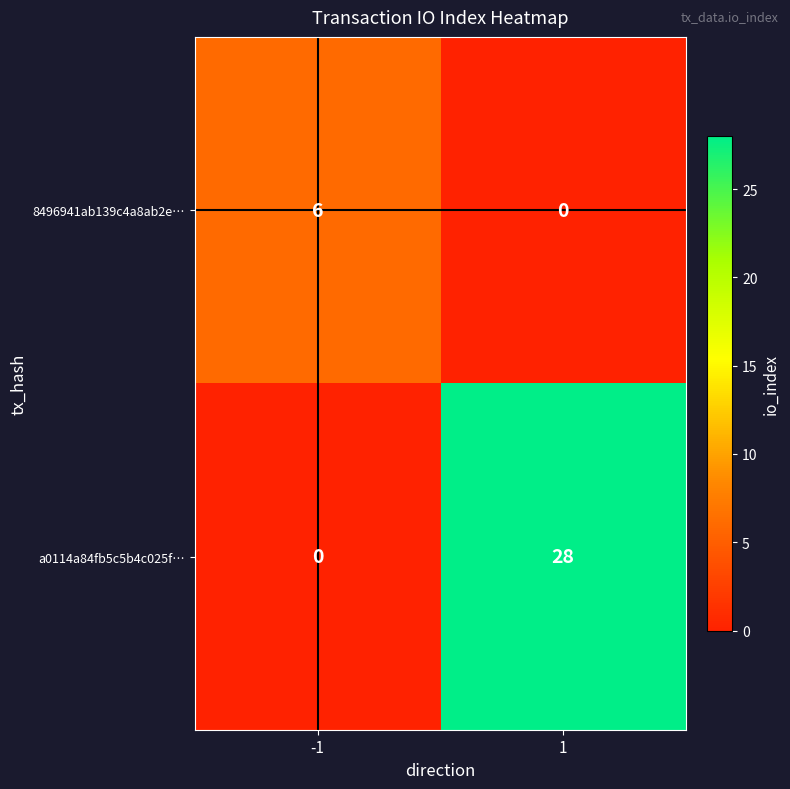

The a0114a84fb5c5b4c025f… series shows 50 at 1. True or false?

False